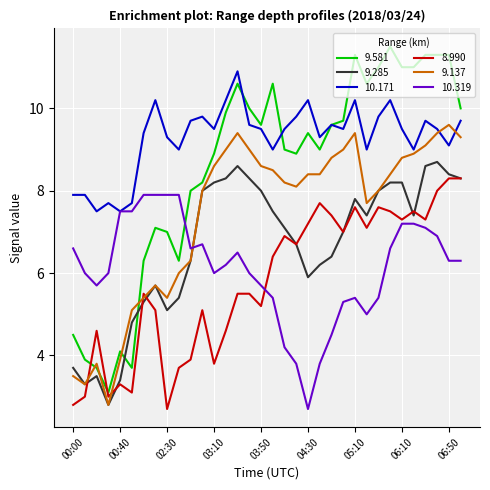

Which series has the largest total across all categories?

10.171